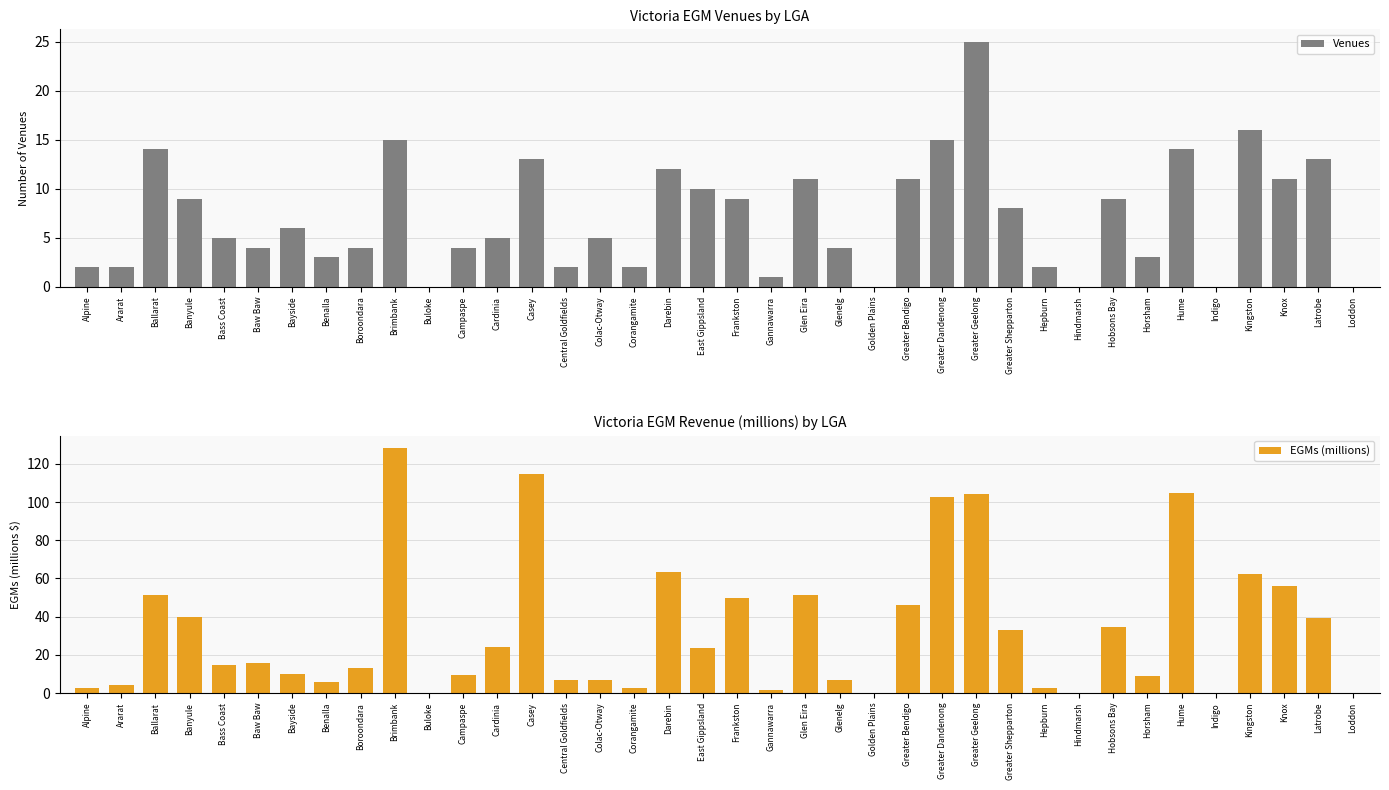

Rank the series by their maximum value, from lowest to highest.

Venues, EGMs (millions)